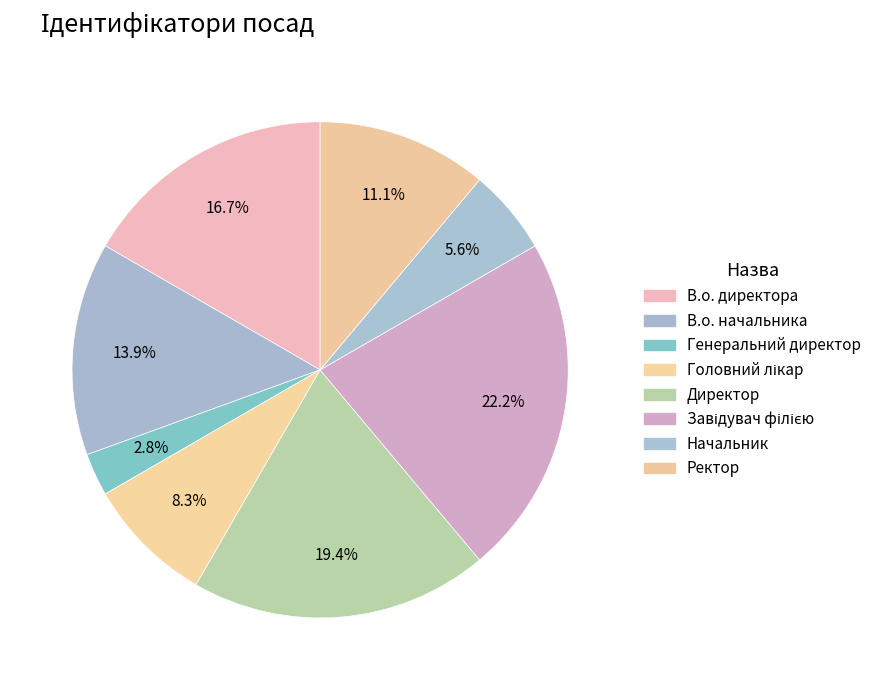

Which slice is the largest?

Завідувач філією